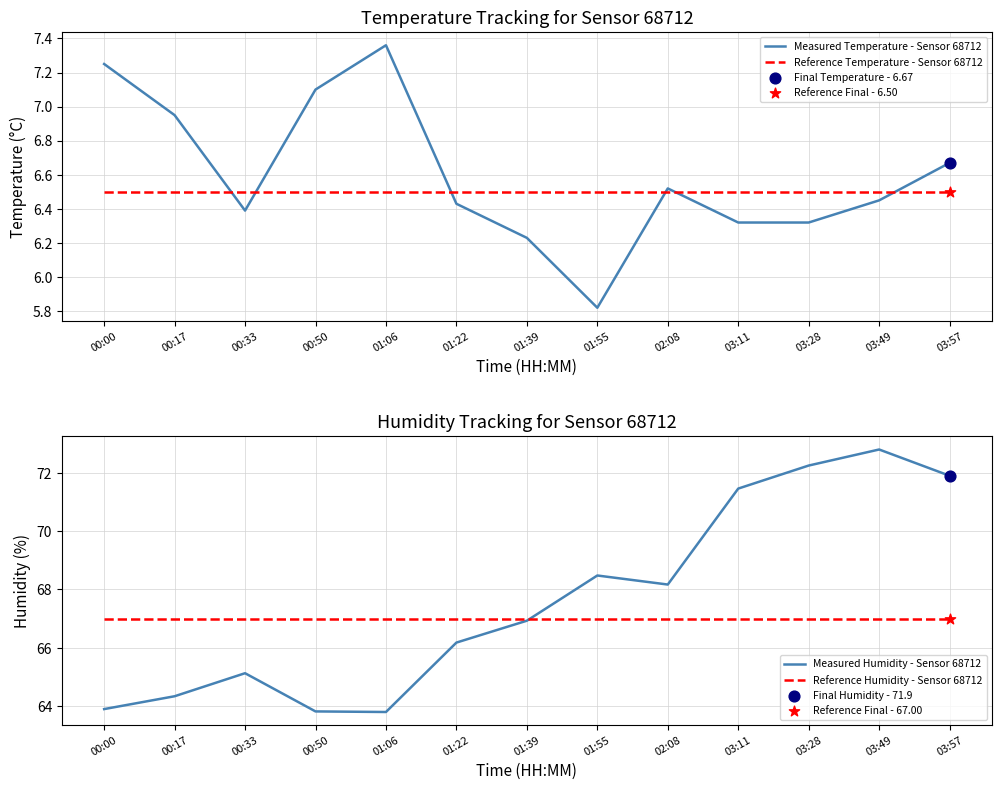

Which series has the widest spread of Y values?

Measured Humidity - Sensor 68712